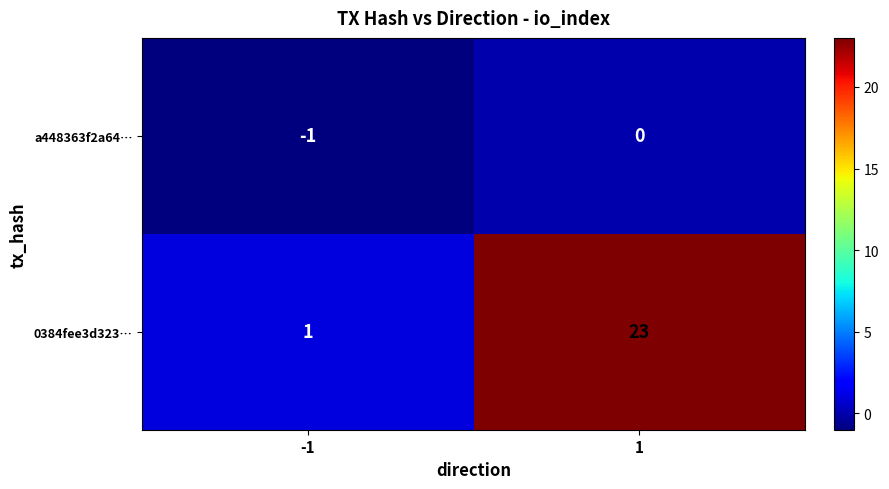

What is the difference between the maximum and minimum values in the 0384fee3d323… series?

22